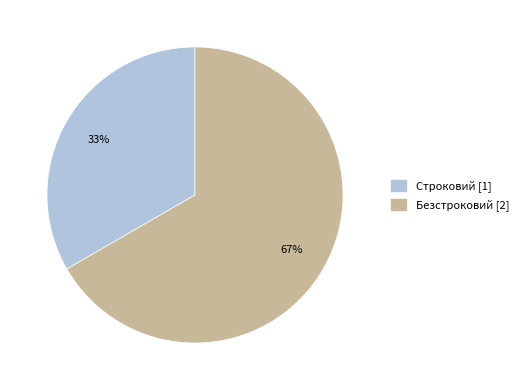

What percentage is the Строковий slice, to the nearest percent?

33%